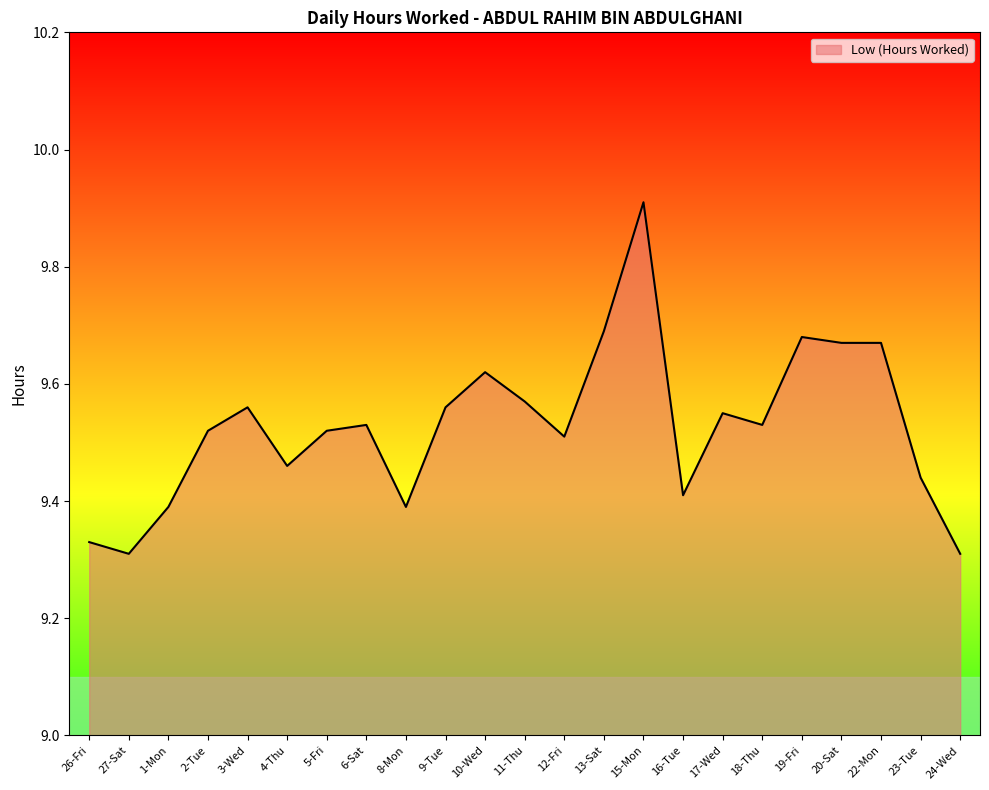

At which category does the chart reach its peak across all series?

15-Mon